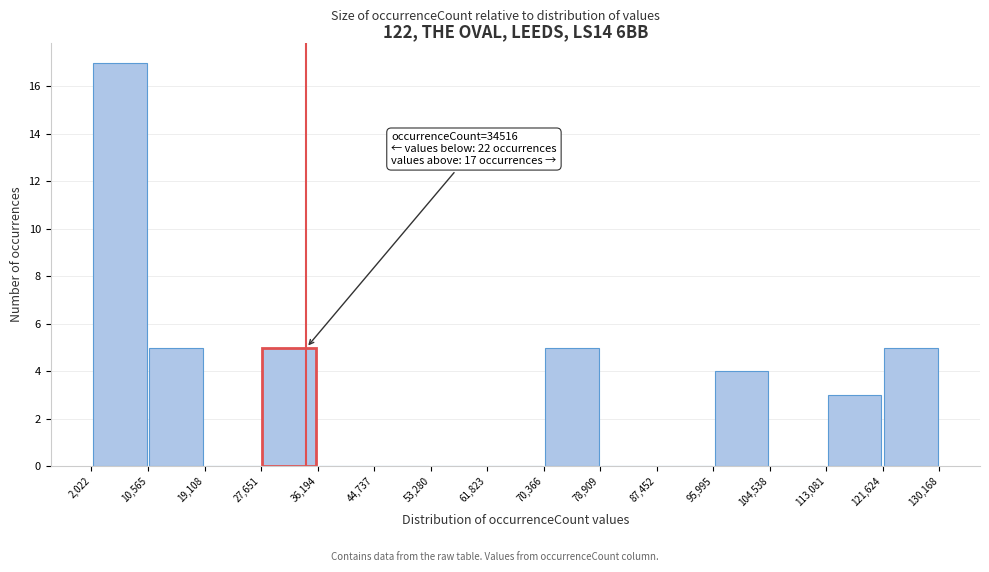

Which range on the x-axis has the tallest bar?

2,022 to 10,565